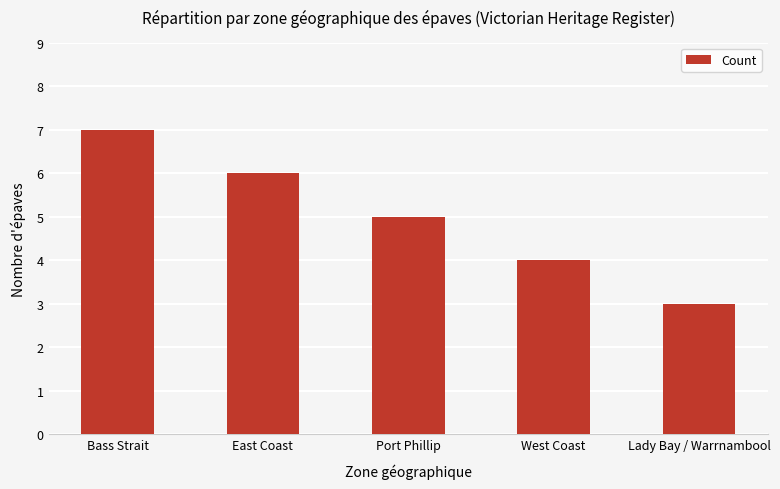

What is the label of the 1st bar from the left?

Bass Strait